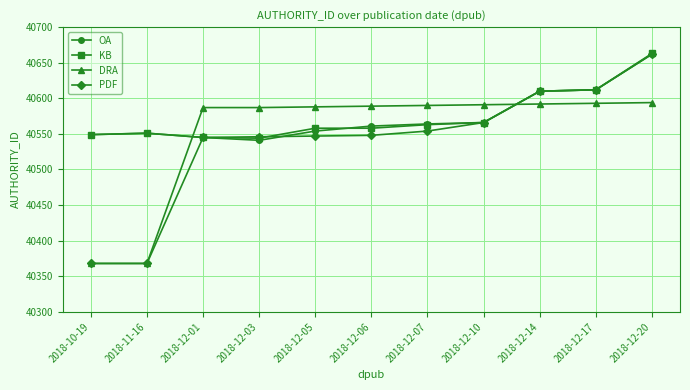

Is it true that OA equals 40551 at 2018-11-16?

True